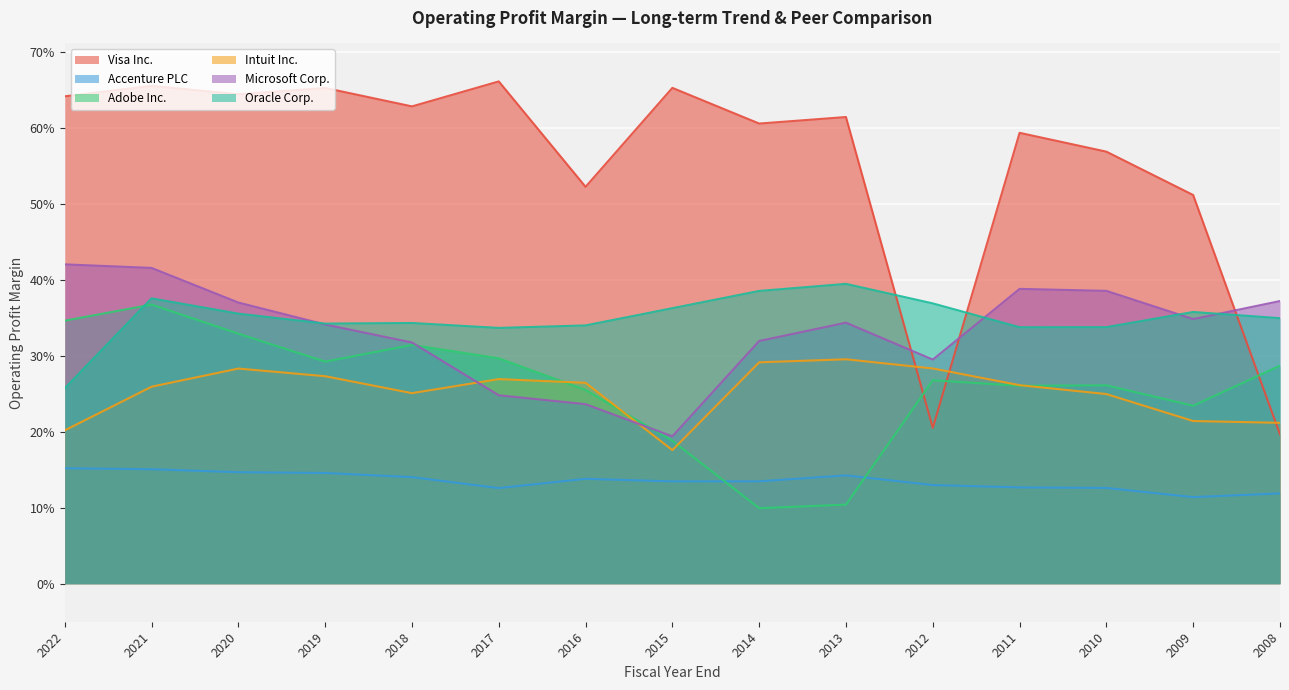

How many intersections are there between Accenture PLC and Adobe Inc.?

2